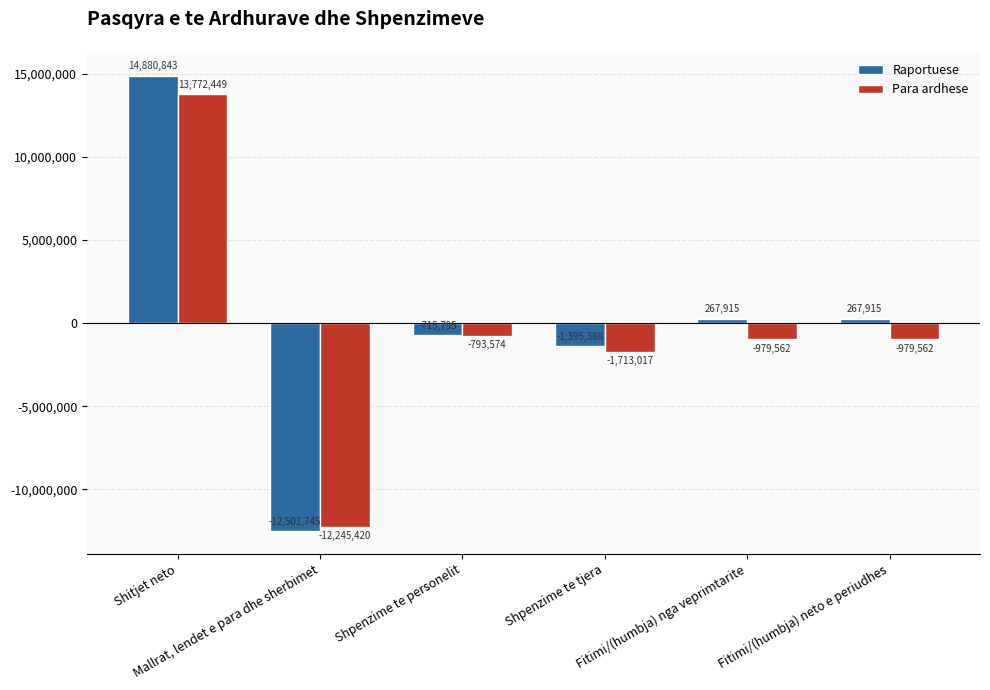

What is the maximum value for Para ardhese?

13772449